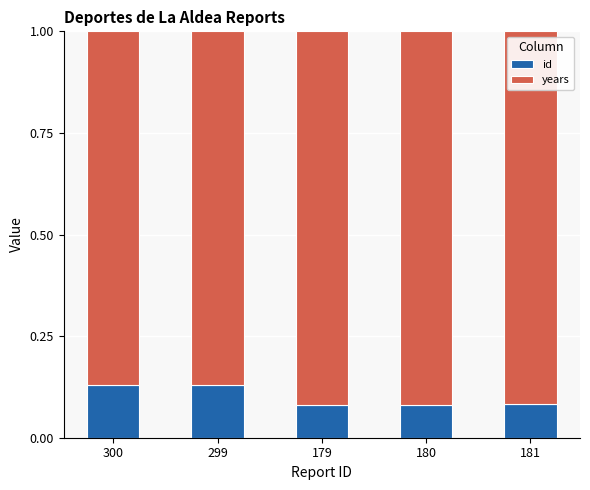

Count the id values in the range 0 to 1.

5